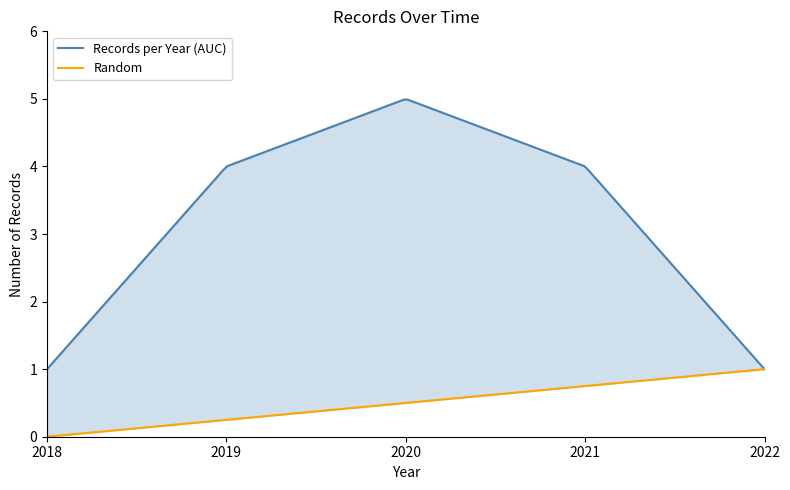

What is the difference between the maximum and minimum values?

4